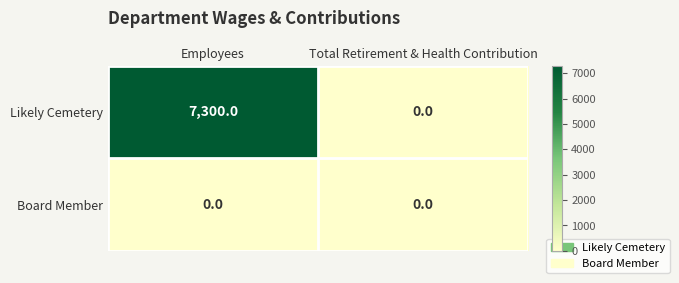

True or false: Likely Cemetery has a value of 7300 at Employees.

True